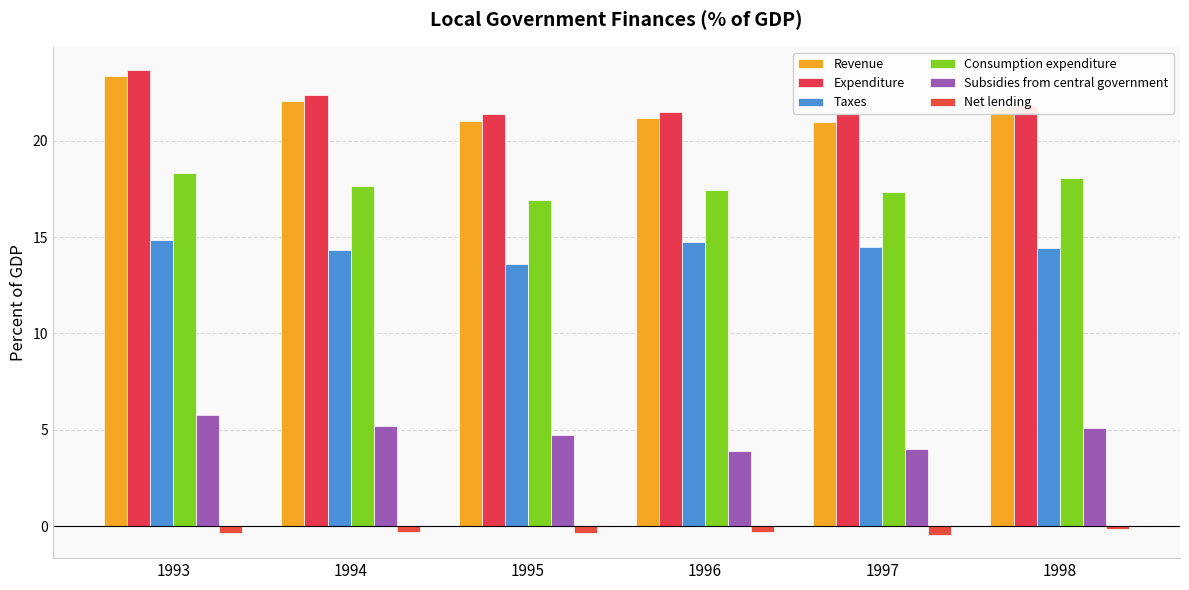

What is the sum of the Subsidies from central government values at 1998 and 1997?

9.1